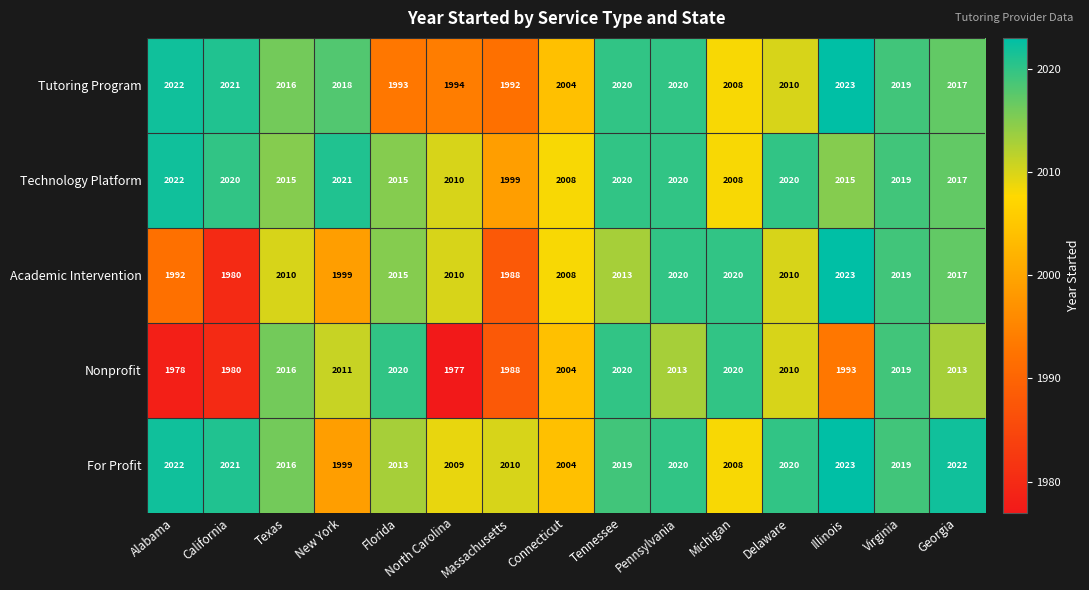

What is the lowest value of the Nonprofit series?

1977